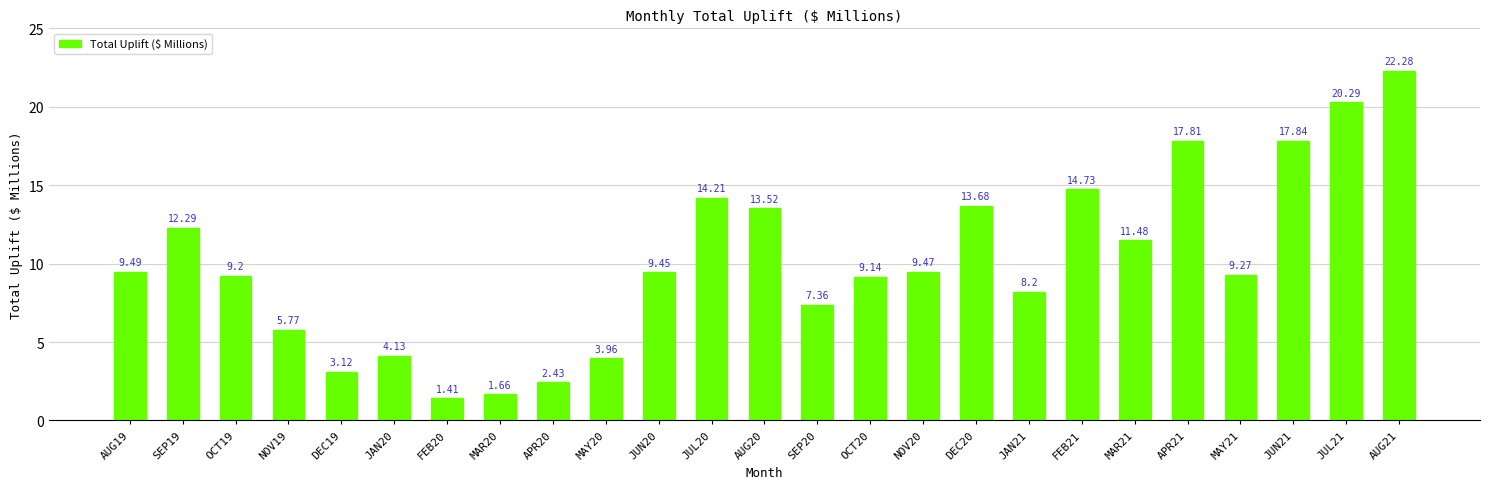

True or false: the data shows 4.0 at OCT20.

False